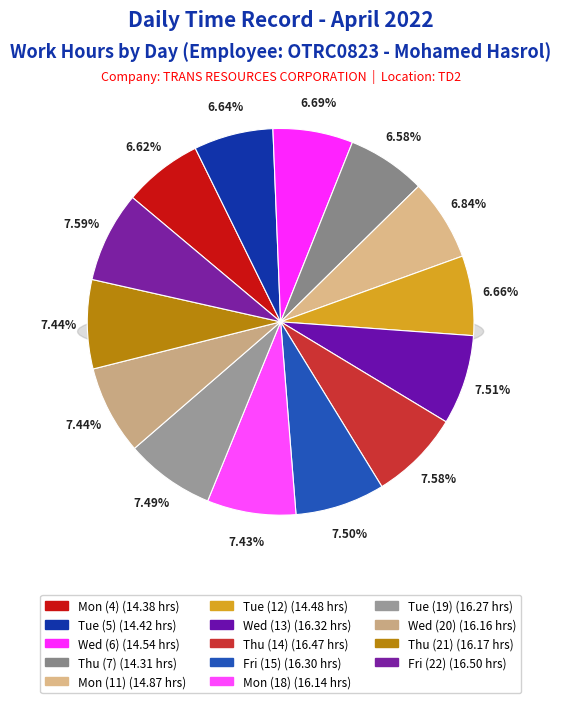

Count the number of slices in the pie.

14